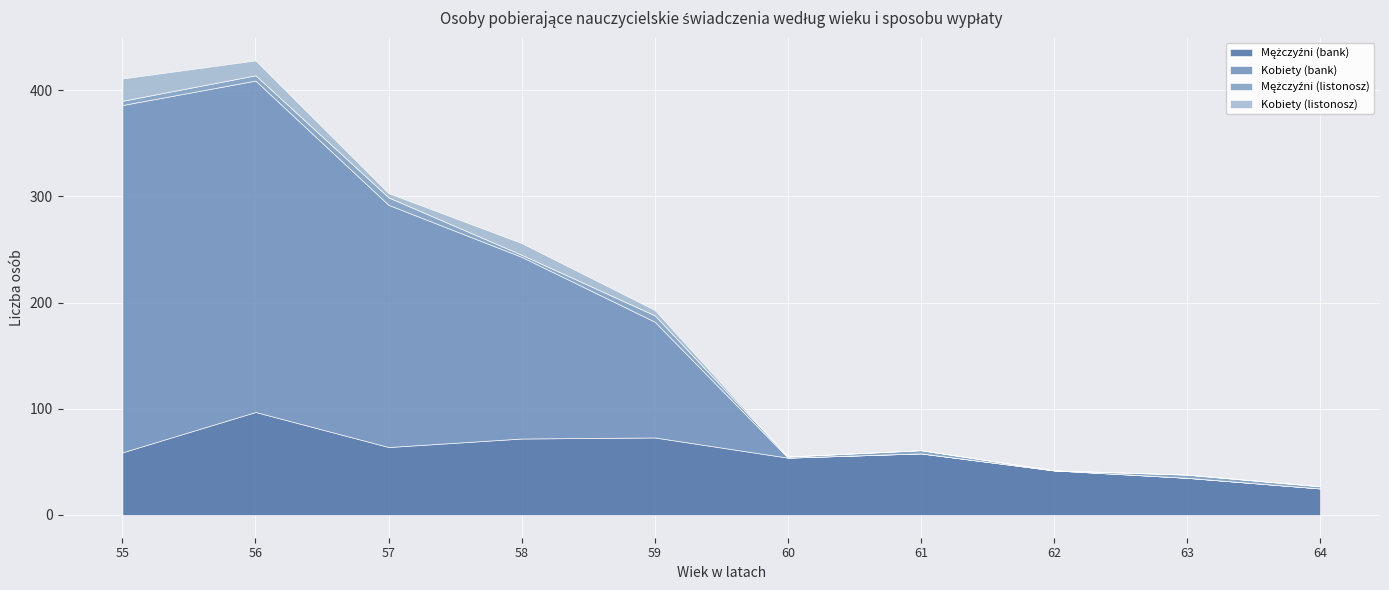

The Mężczyźni (listonosz) series shows 0 at 62. True or false?

True